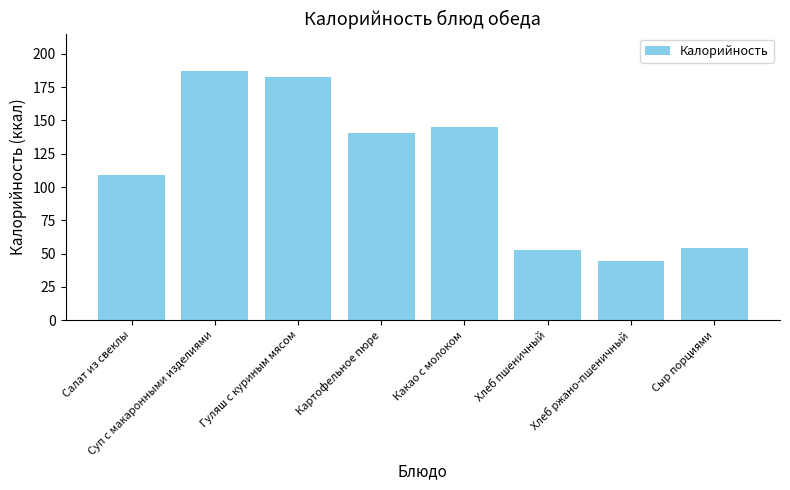

What is the difference between the maximum and minimum values?

142.5